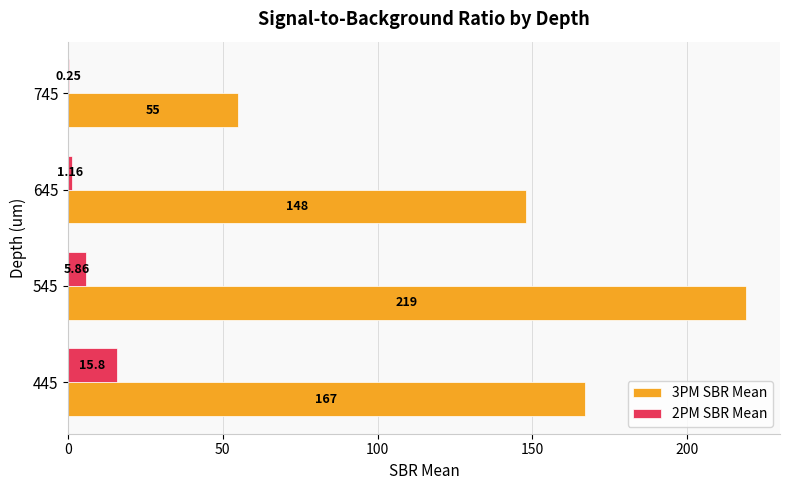

Which series has the largest total across all categories?

3PM SBR Mean